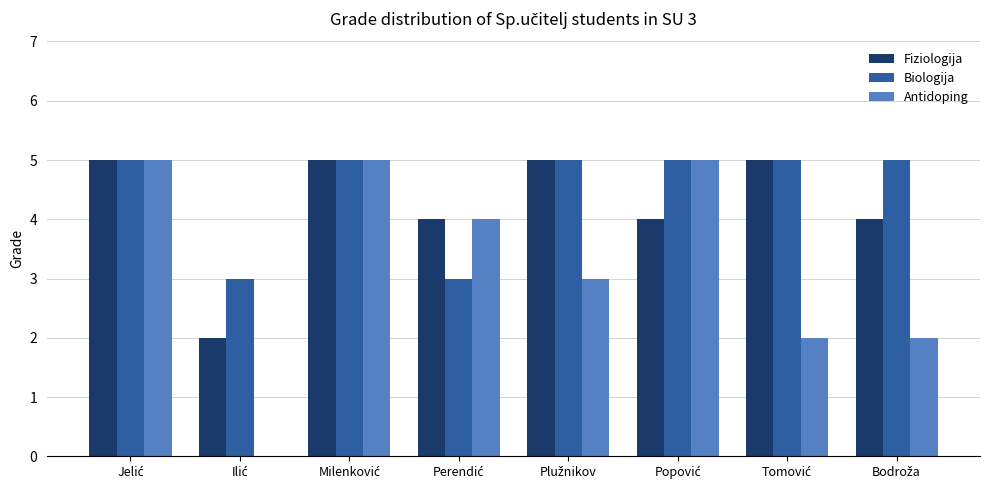

How many groups of bars are there?

8